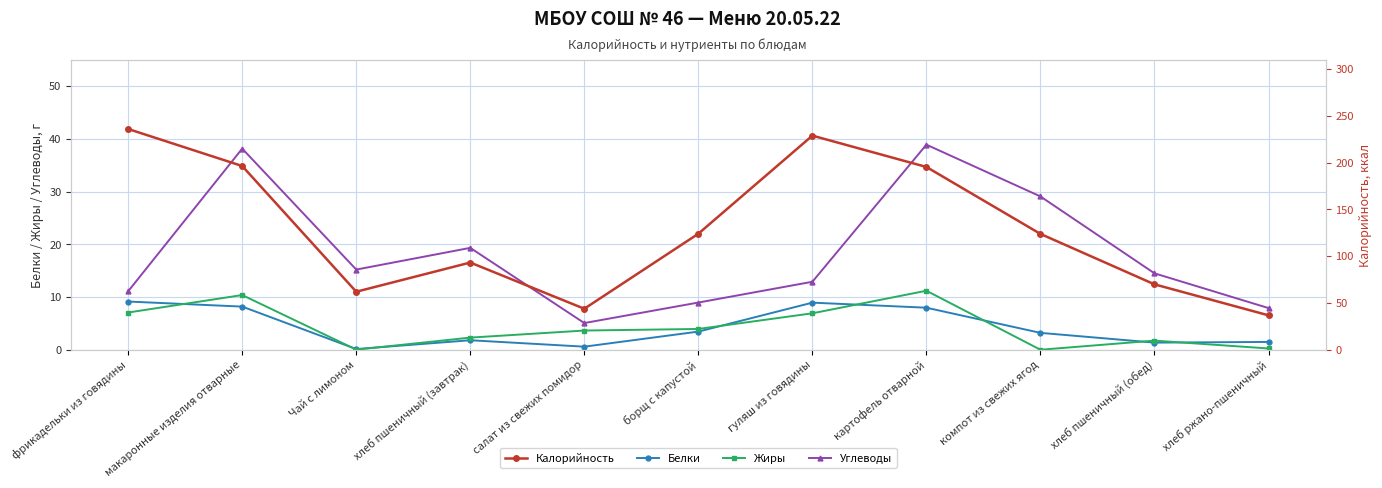

How many values in the Жиры series are below 3?

5